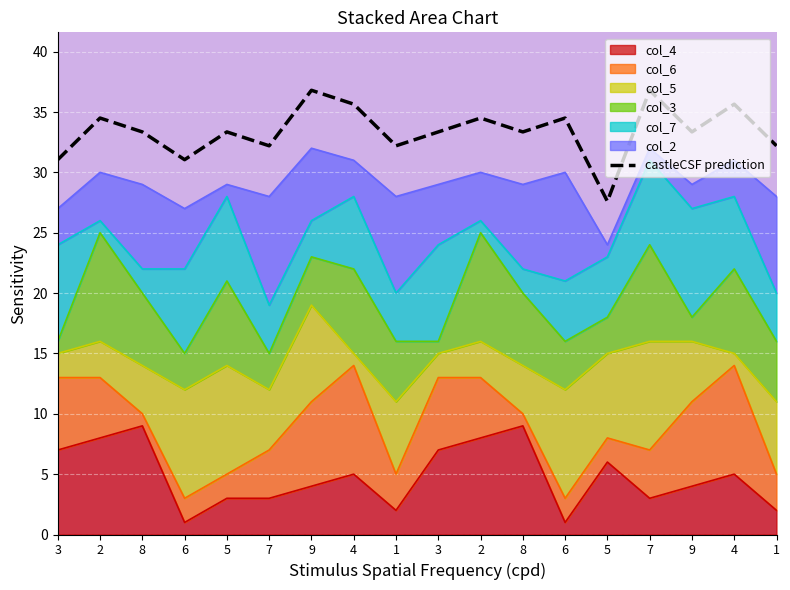

How many lines are shown in the chart?

1